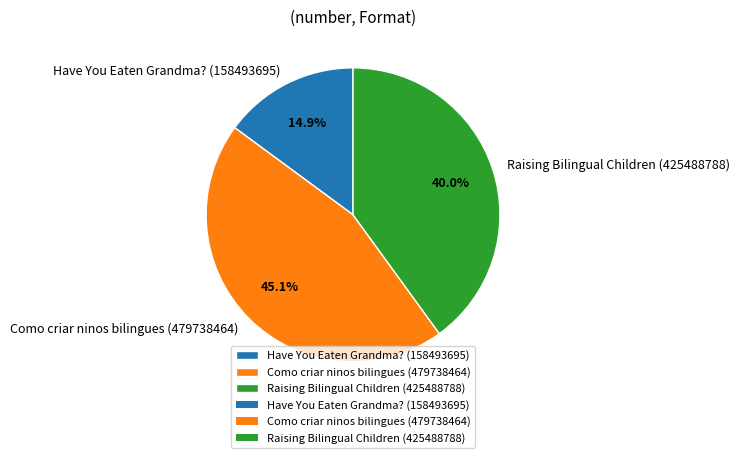

Which slice is the largest?

Como criar ninos bilingues (479738464)